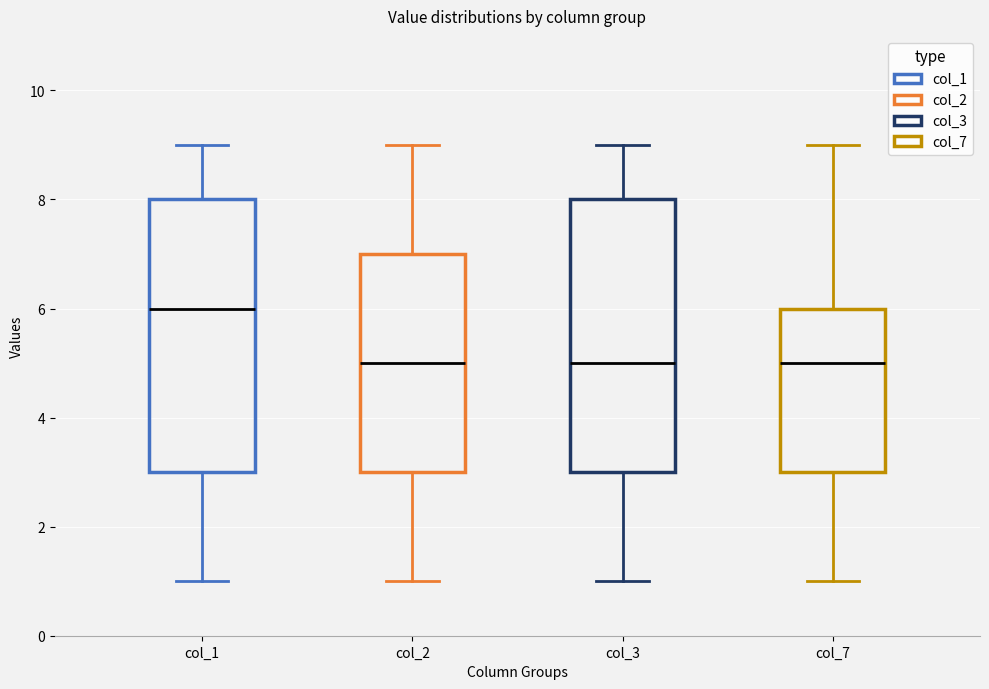

Where is the lower edge of the box for col_2 on the y-axis? The values are not printed on the chart, so give them approximately, as read against the axis.

3